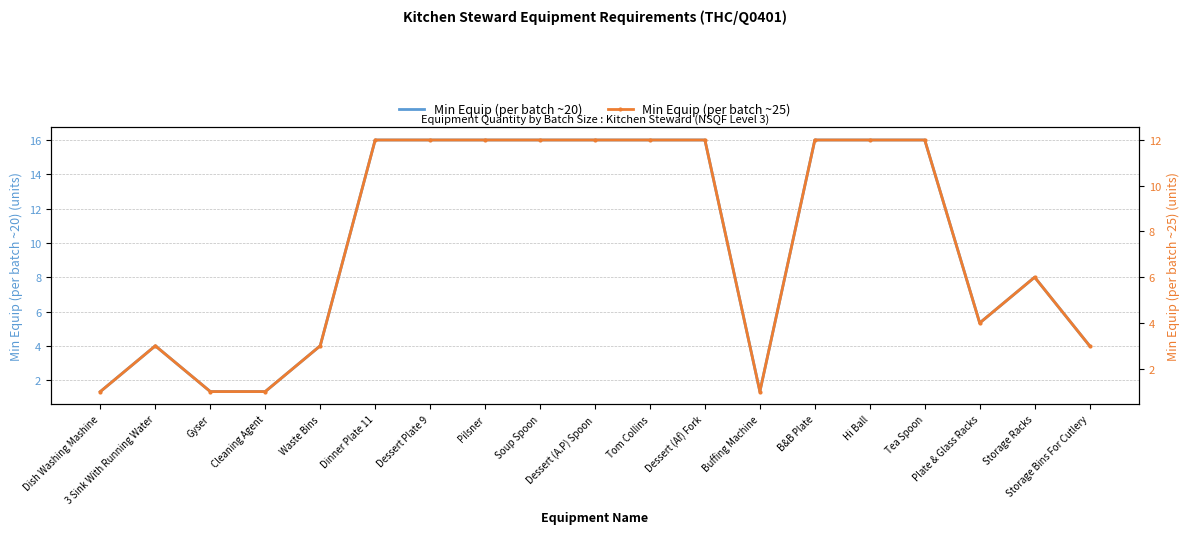

Count the number of data series in this chart.

2